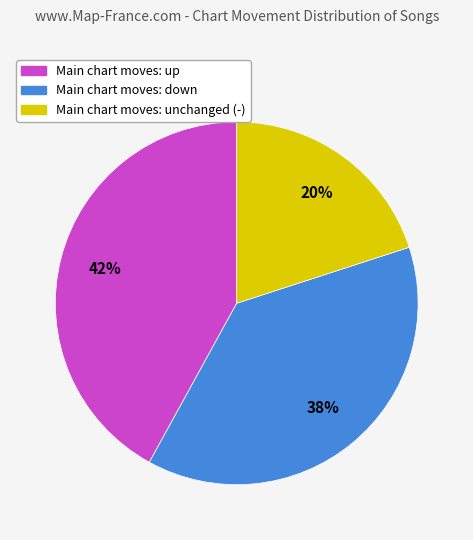

To the nearest percent, what is the average slice percentage?

33%